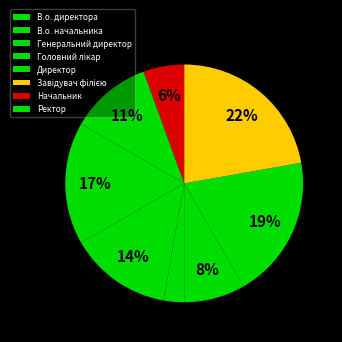

How many segments does this pie chart have?

8